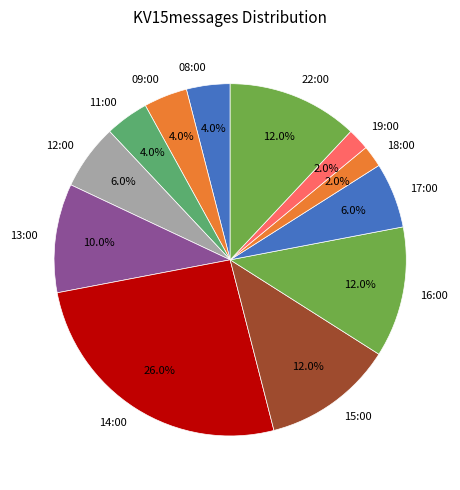

Do 14:00 and 16:00 together represent more than half of the pie?

No